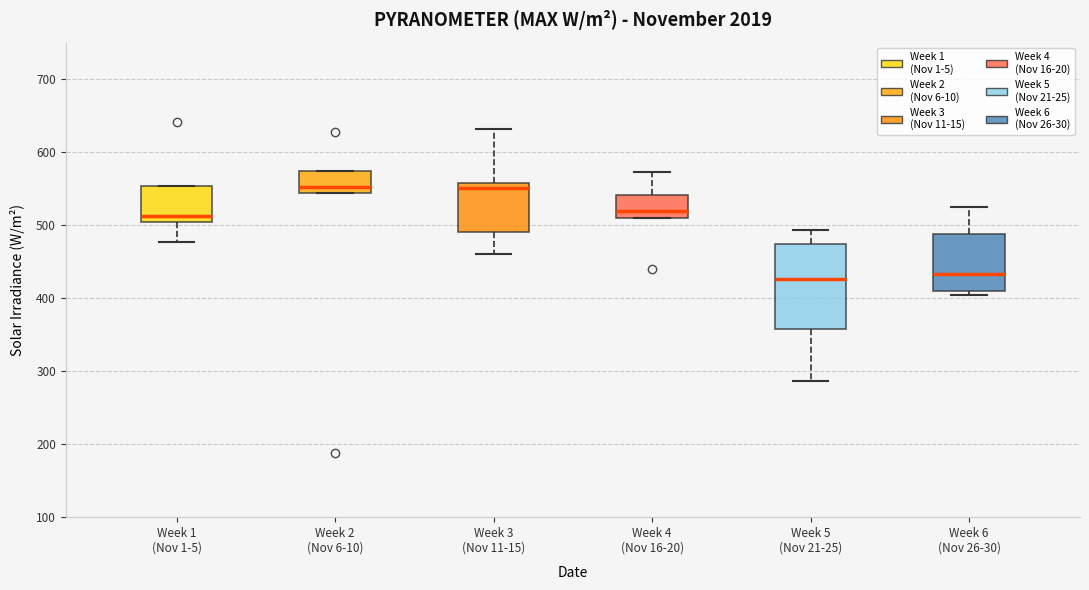

Comparing the boxes themselves (not the whiskers), which one is the tallest?

Week 5 (Nov 21-25)